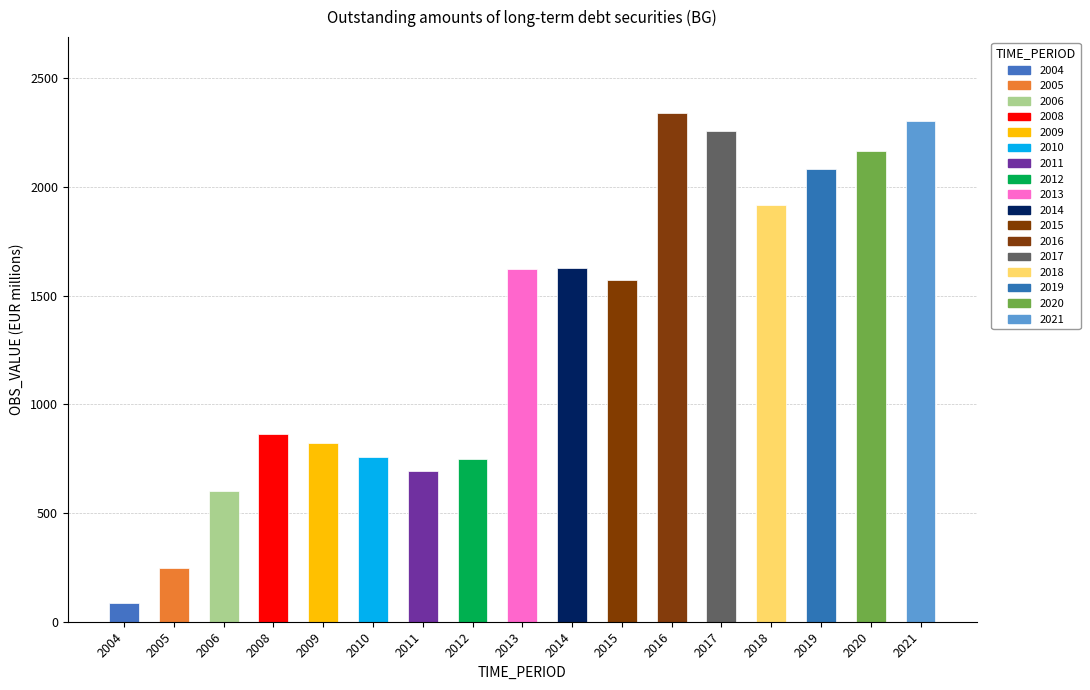

How many values are below 1573?

8